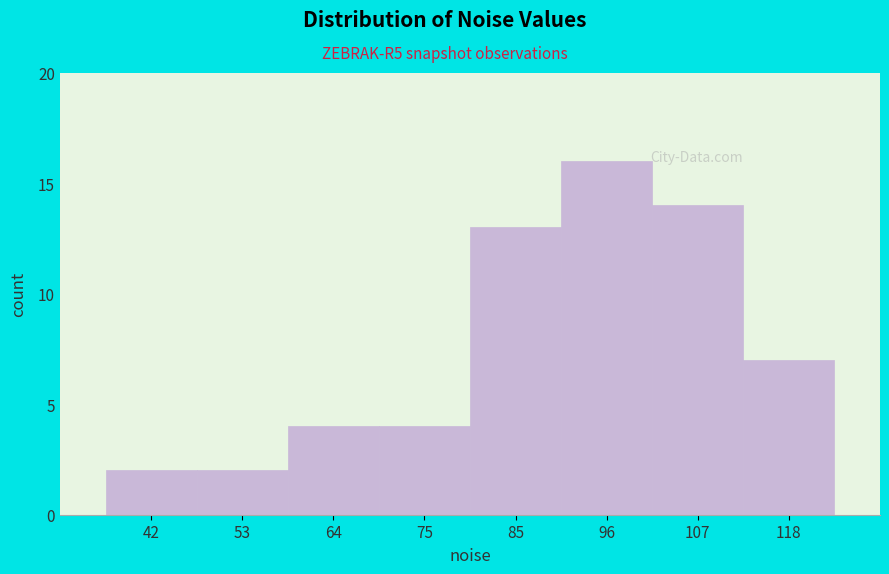

Reading left to right, extract all data points from this chart.

42=2	53=2	64=4	75=4	85=13	96=16	107=14	118=7